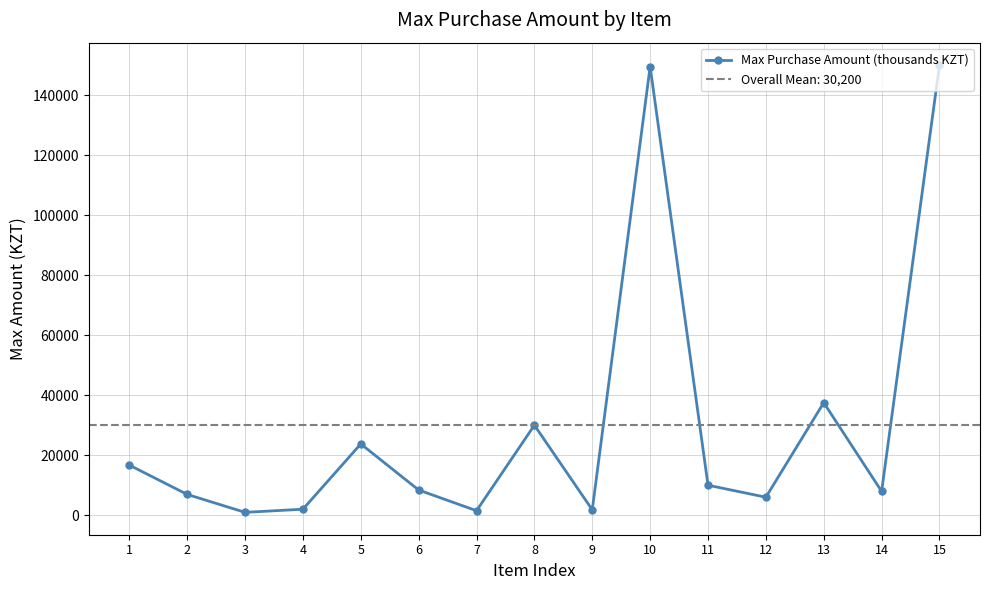

List the labels in order of value, largest first.

15, 10, 13, 8, 5, 1, 11, 6, 14, 2, 12, 4, 9, 7, 3